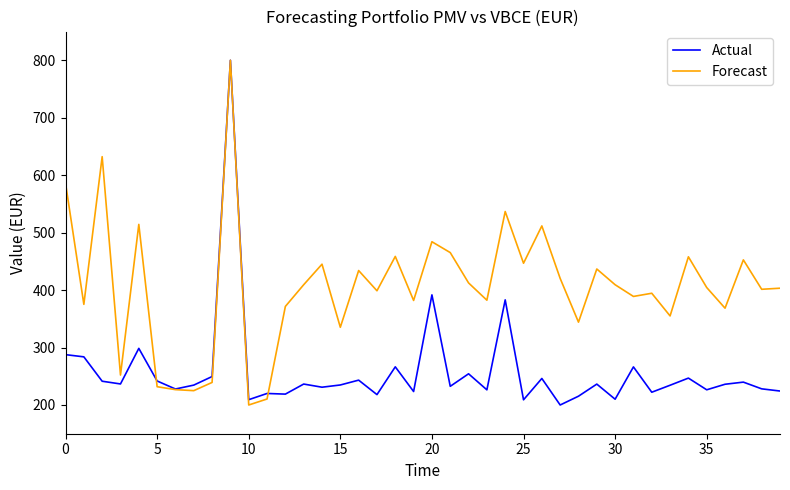

Rank the series by their average value, from lowest to highest.

Actual, Forecast